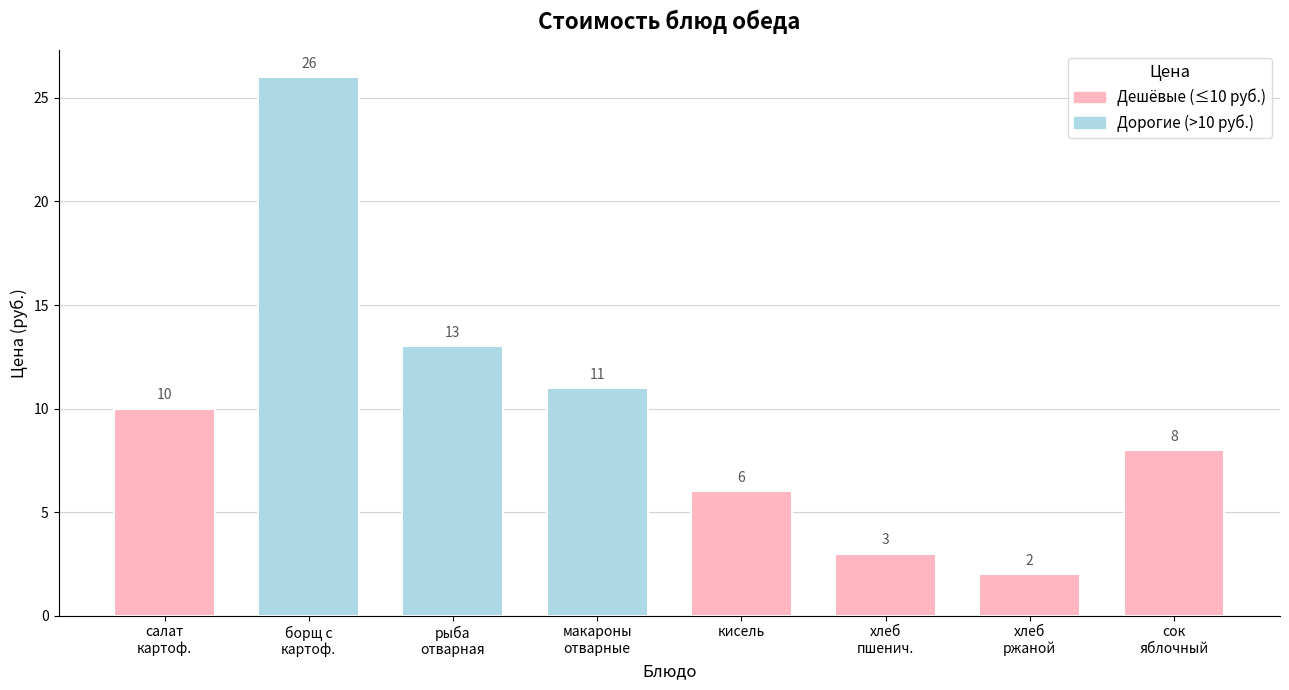

True or false: the data shows 3 at хлеб
ржаной.

False